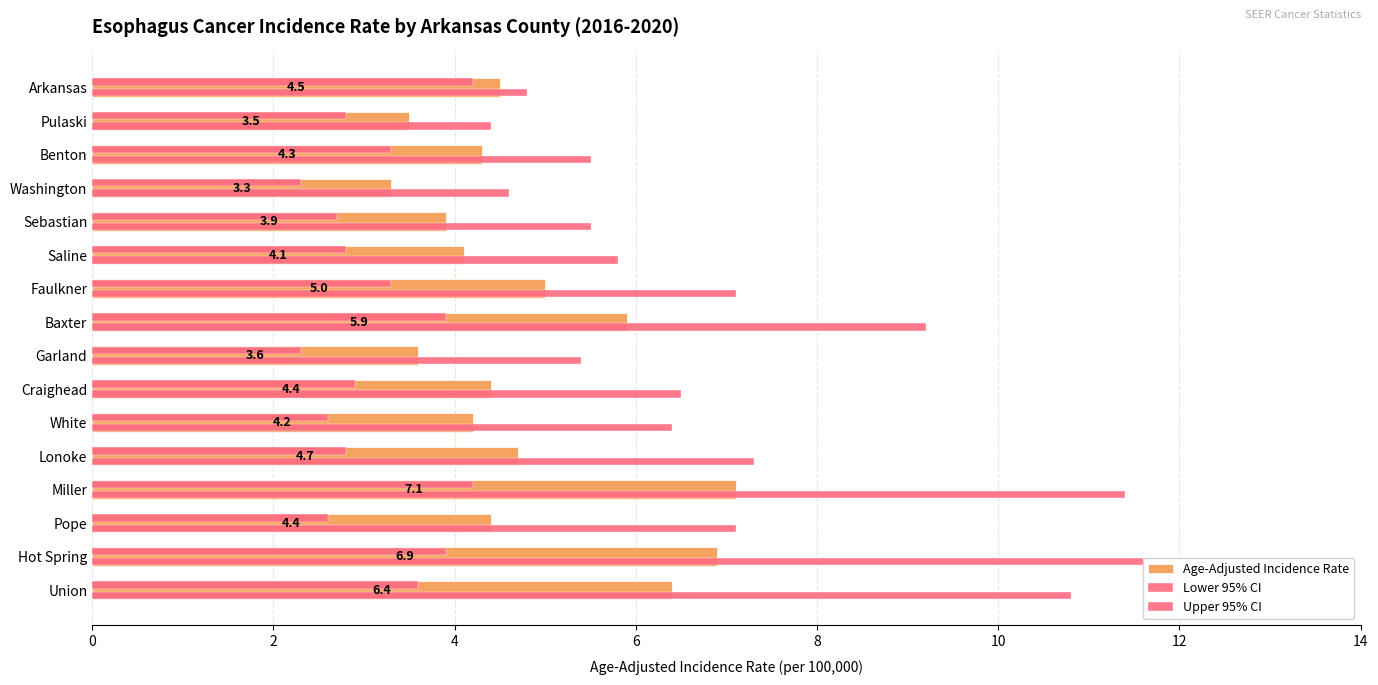

How many series are shown in this chart?

3